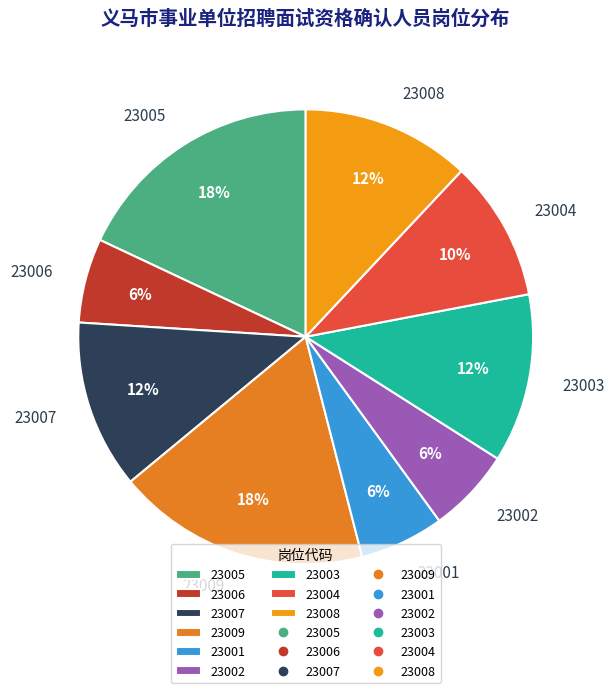

To the nearest percent, what is the difference between the 23002 and 23003 slice percentages?

6%